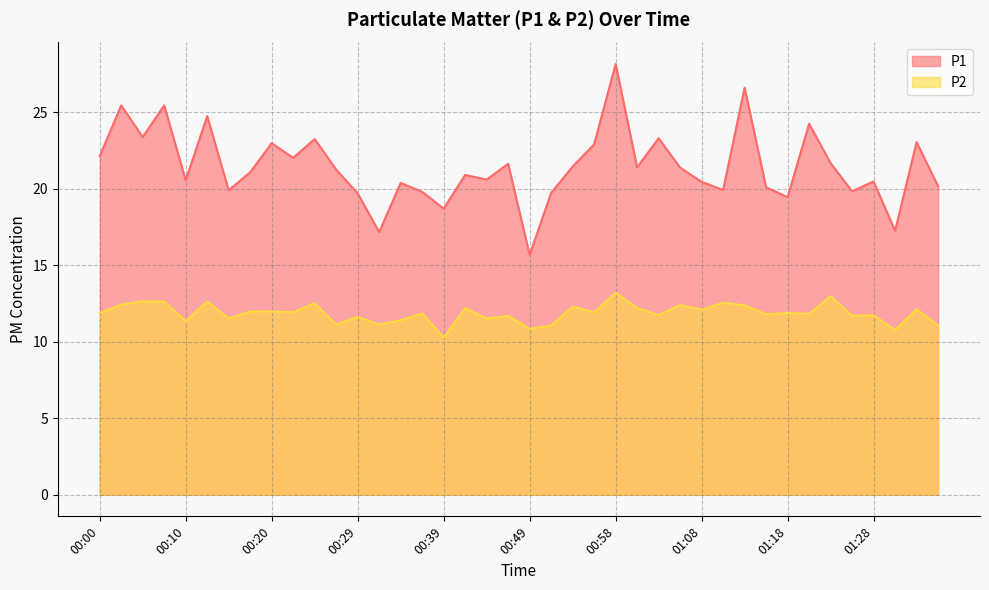

What is the minimum value shown in the chart?

10.3